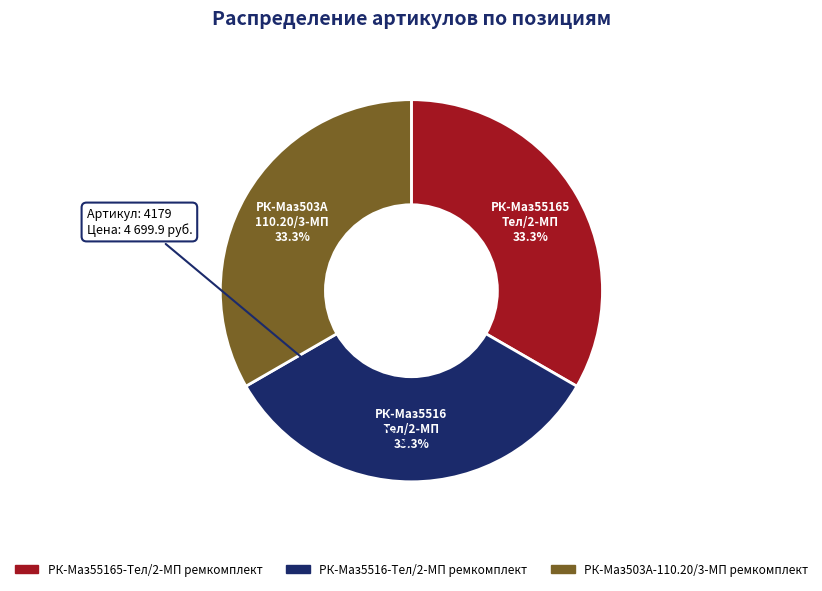

To the nearest percent, what portion does РК-Маз5516-Тел/2-МП ремкомплект represent?

33%